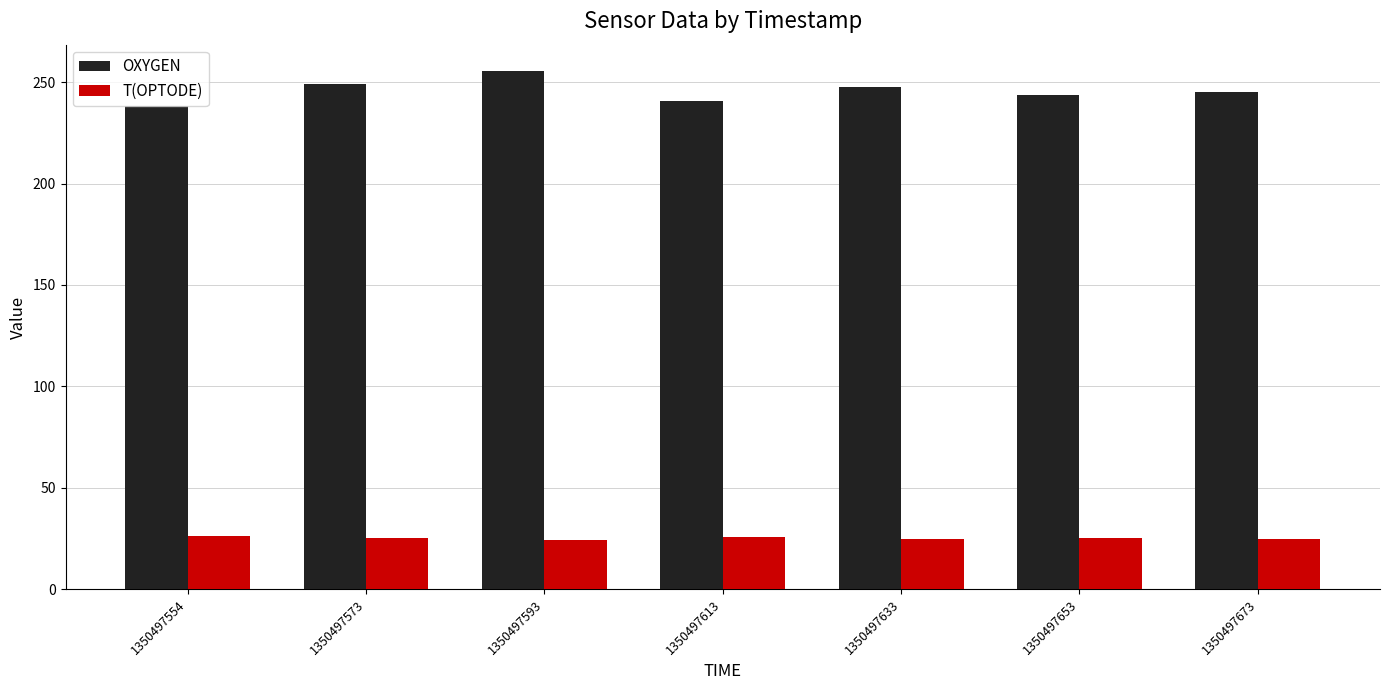

Which series changed the most between 1350497554 and 1350497653?

OXYGEN